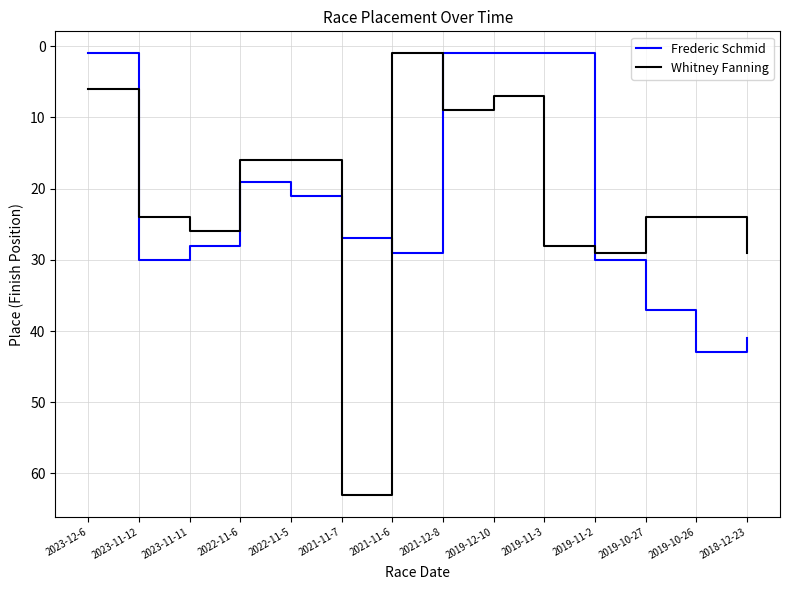

What is the difference between the maximum and second lowest values in the Frederic Schmid series?

42